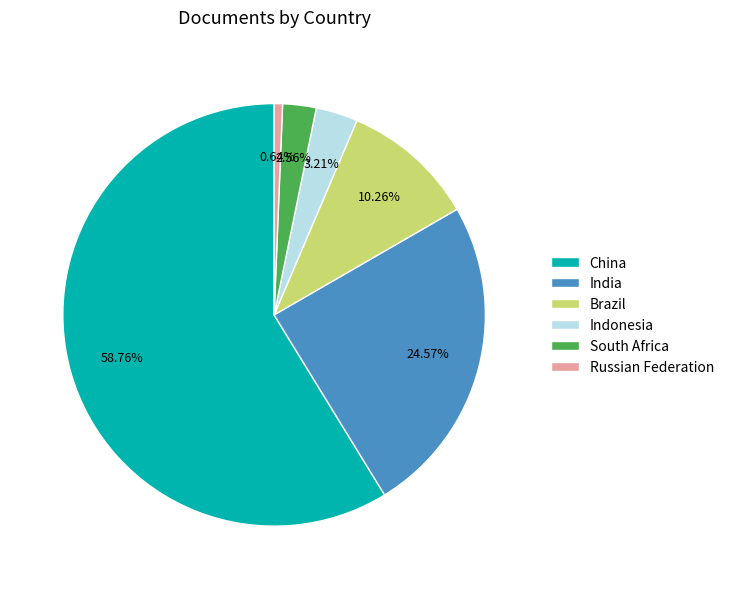

What percentage is NOT represented by China?

41.2%